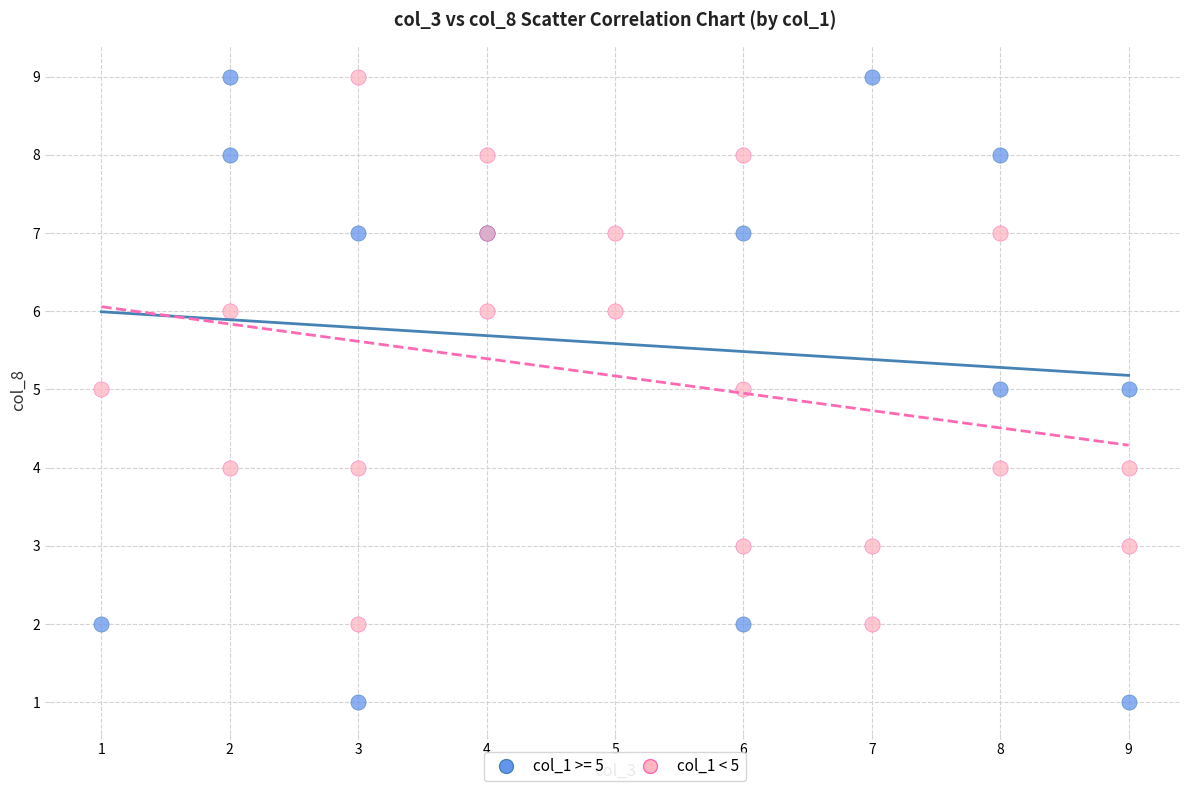

Which series reaches the minimum Y coordinate?

col_1 >= 5